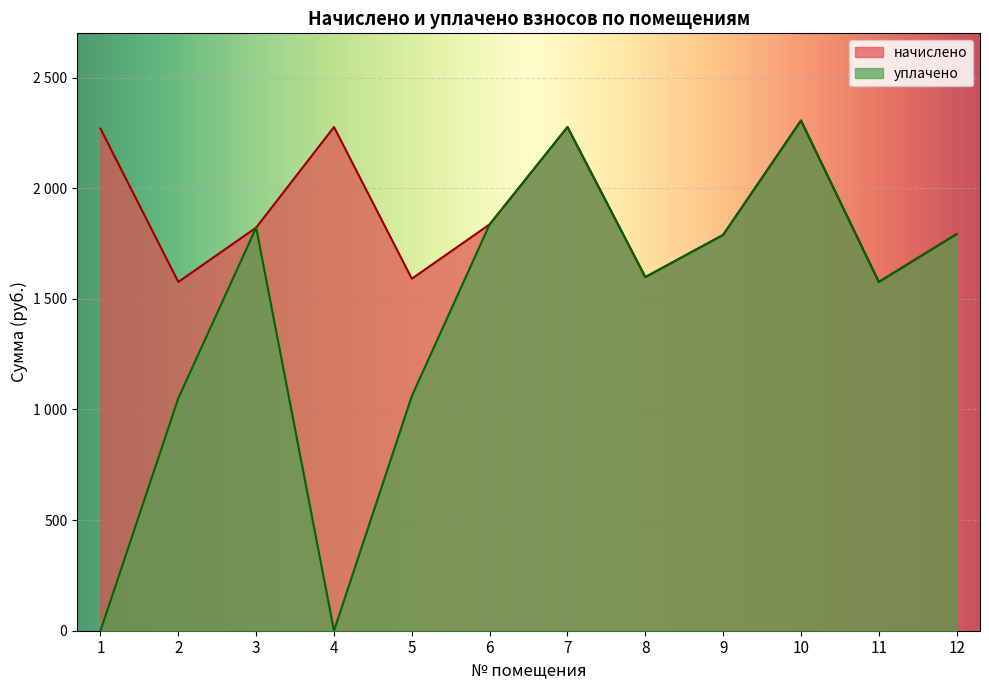

What is the approximate value of начислено at 9?

1789.0